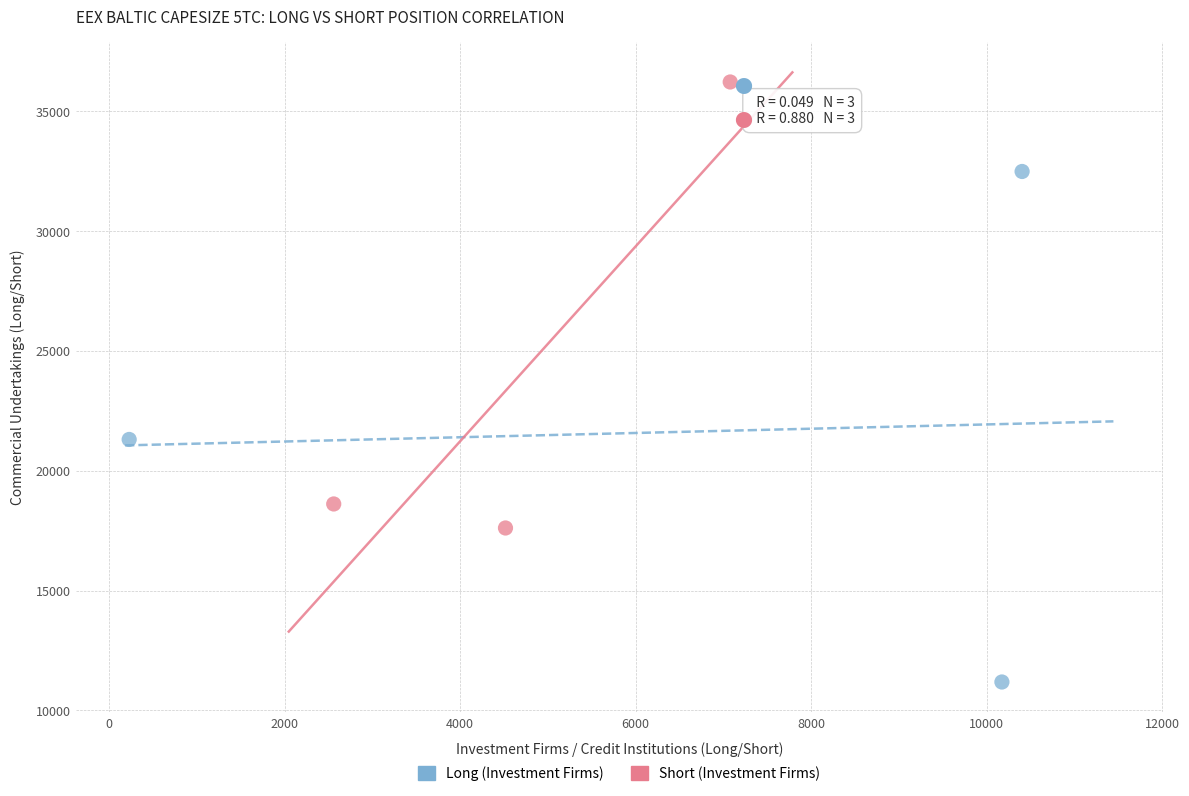

What are all the series names shown in the legend?

Long (Investment Firms), Short (Investment Firms)